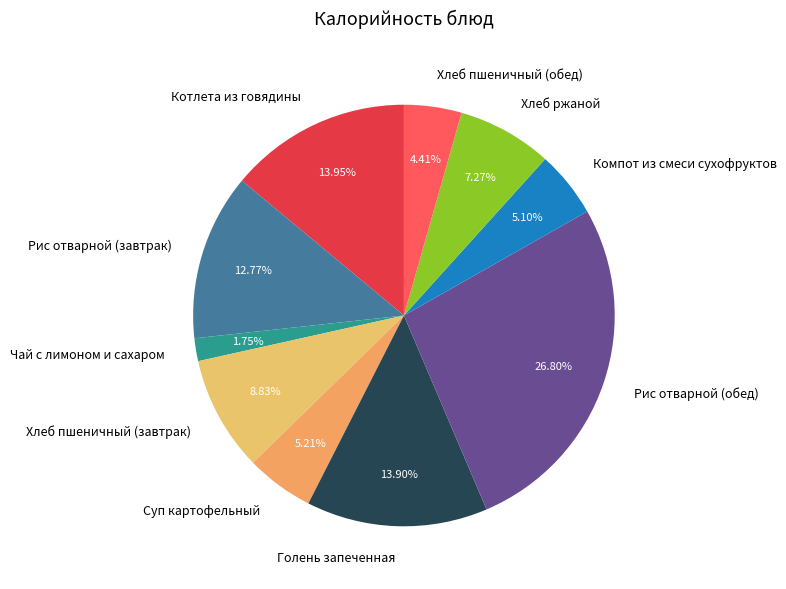

What is the ratio of the value at Голень запеченная to the value at Рис отварной (обед)?

0.5